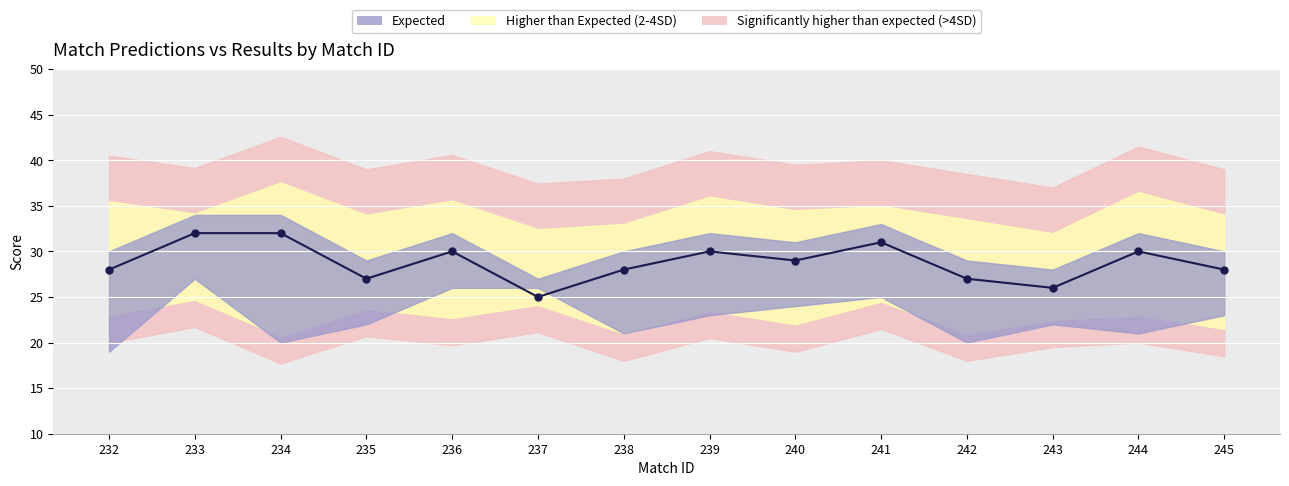

List the labels in order of value, largest first.

233, 234, 241, 236, 239, 244, 240, 232, 238, 245, 235, 242, 243, 237